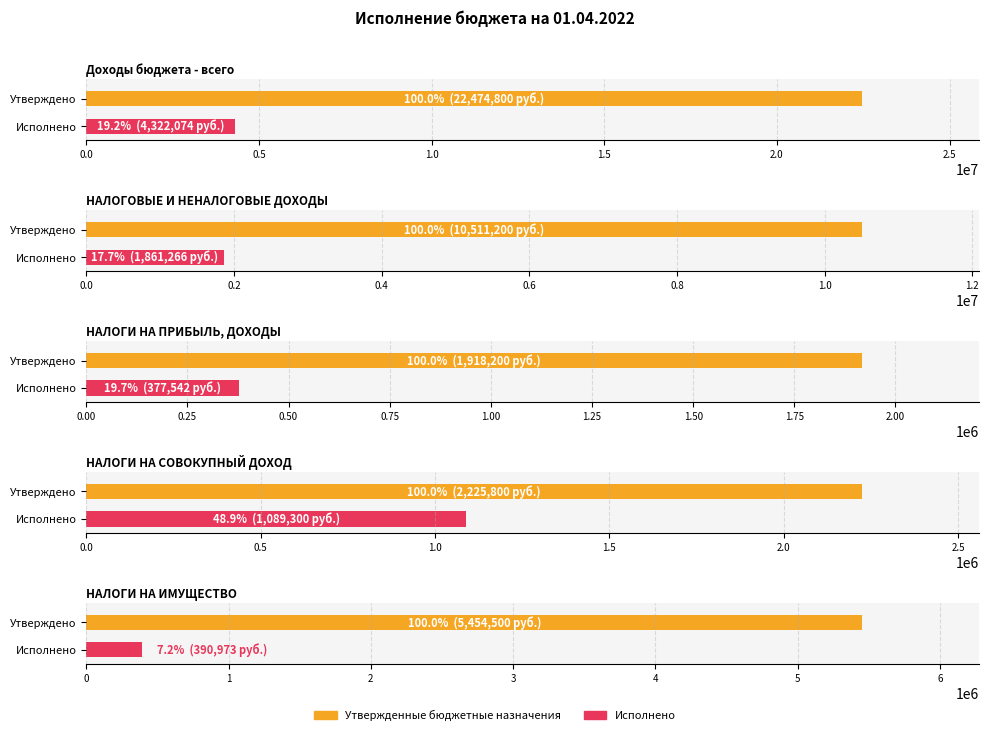

How many data points in Исполнено are less than 1089300?

2